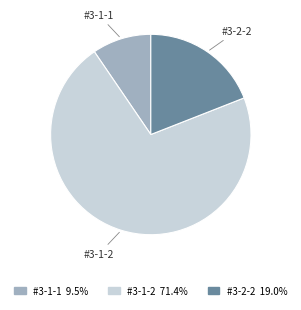

Between #3-1-1 and #3-2-2, which is larger?

#3-2-2